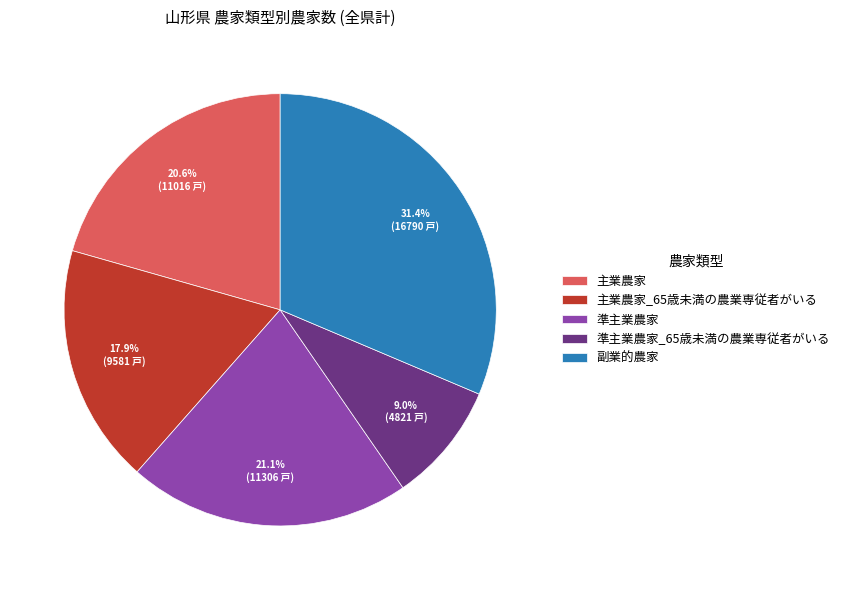

What is the ratio of the value at 主業農家_65歳未満の農業専従者がいる to the value at 主業農家?

0.9